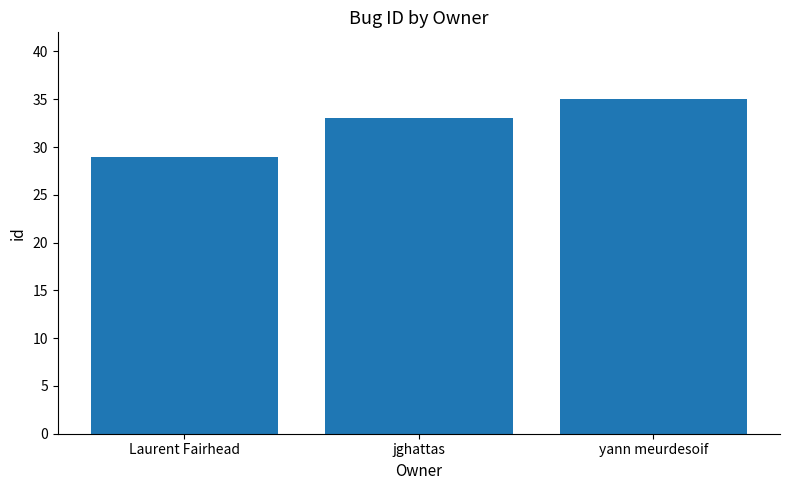

Read the value at yann meurdesoif.

35